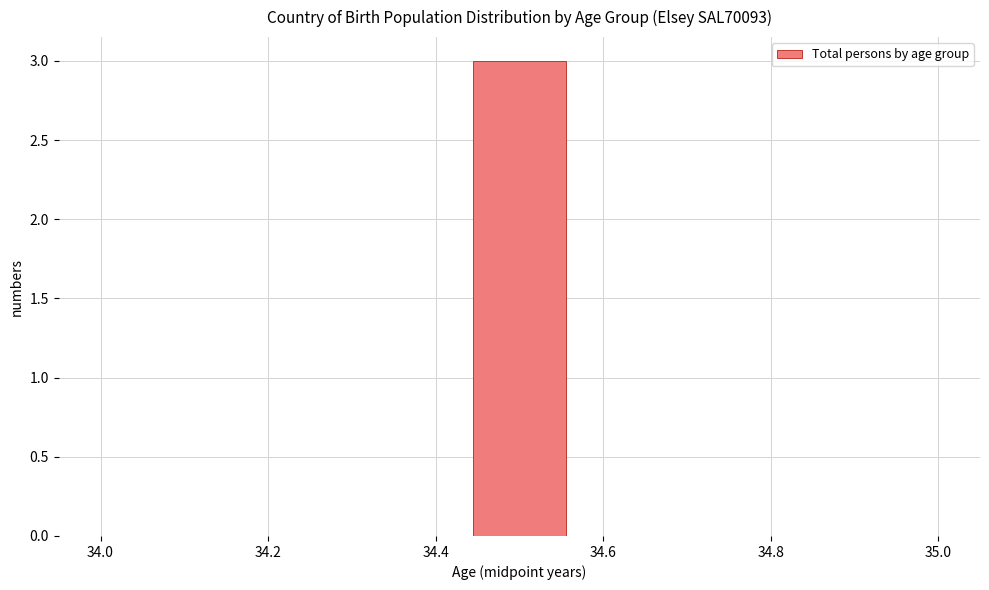

Which range on the x-axis has the tallest bar?

34.44 to 34.56